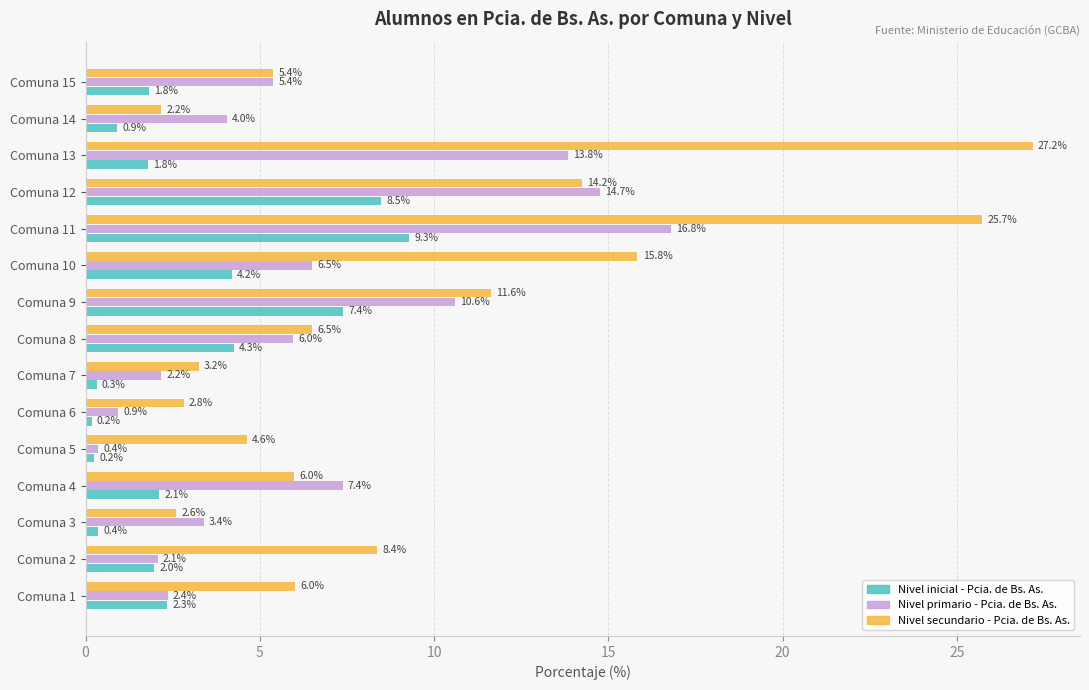

What is the sum of all Nivel primario - Pcia. de Bs. As. values?

96.5